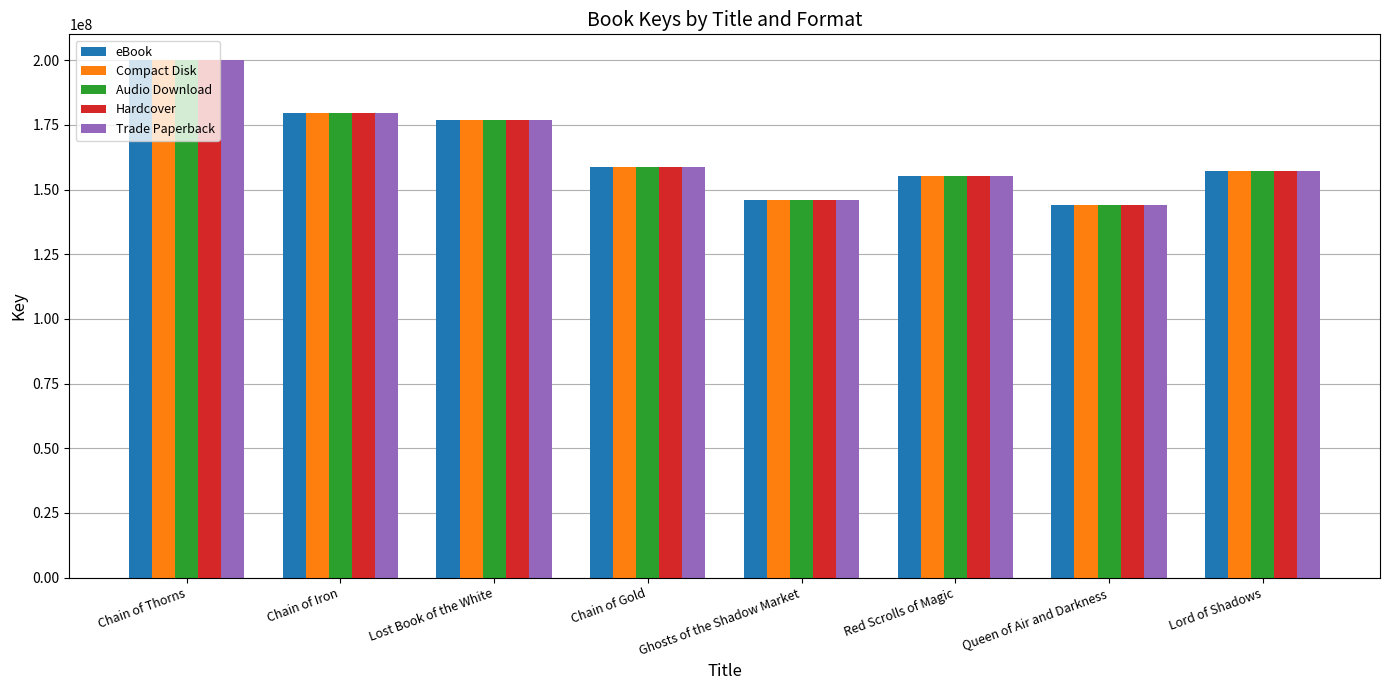

What is the value of the Hardcover bar at the 8th from the left?

157358745